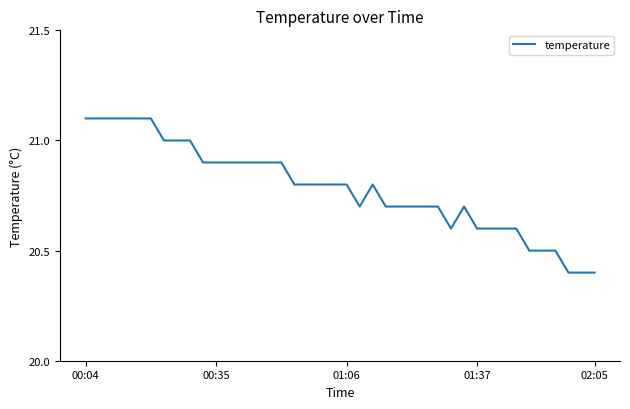

What is the difference between the maximum and minimum values?

0.7